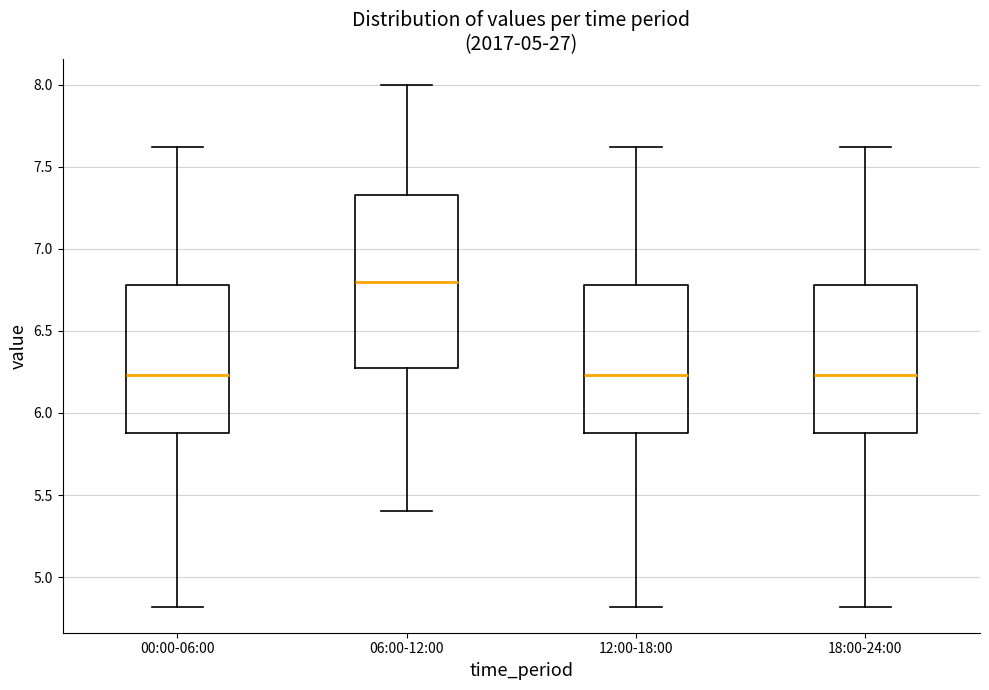

Where does the upper whisker of the box for 18:00-24:00 end on the y-axis? The values are not printed on the chart, so give them approximately, as read against the axis.

7.60